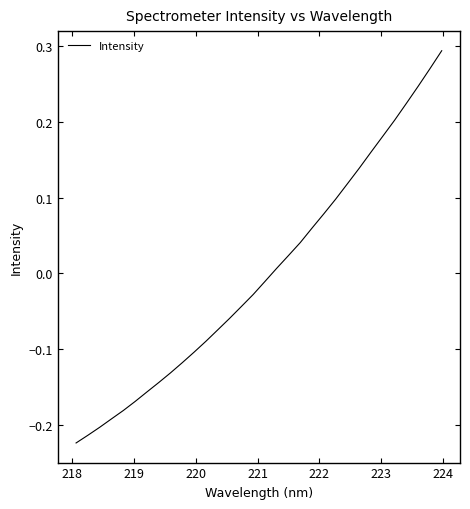

What is the difference between the maximum and minimum values?

0.5